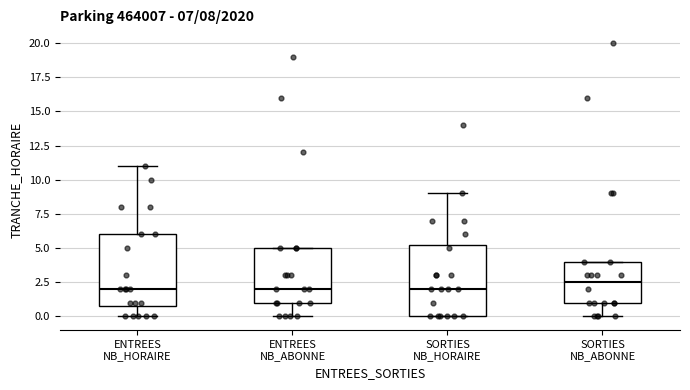

Which box's median line is the highest?

SORTIES NB_ABONNE